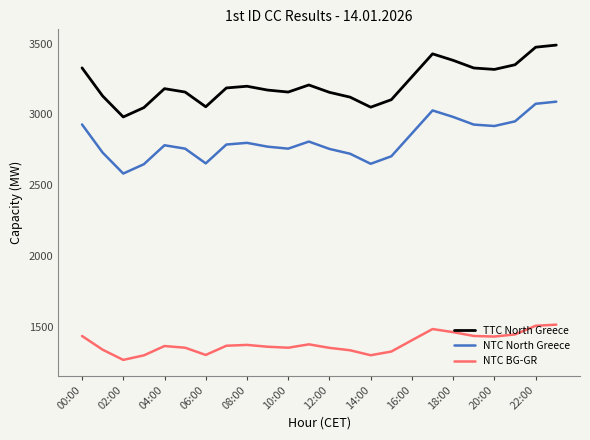

True or false: NTC BG-GR and NTC North Greece cross at least once.

False